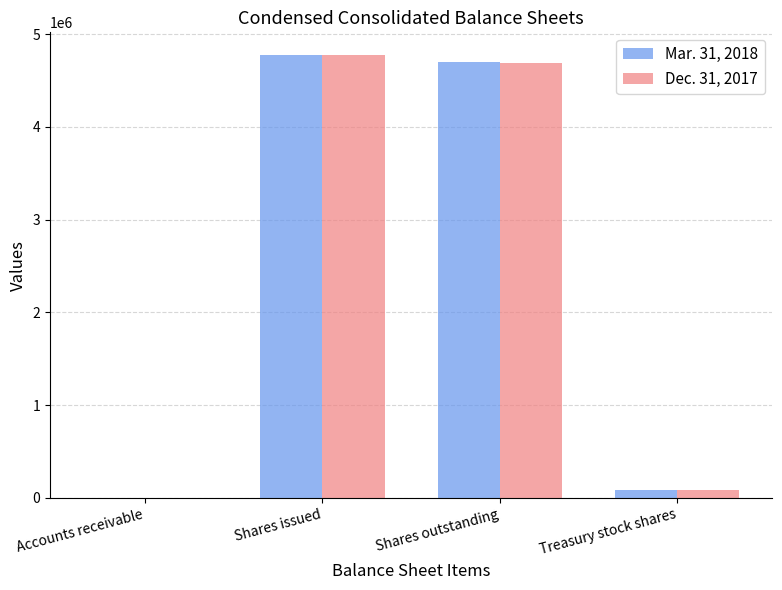

How many series are shown in this chart?

2